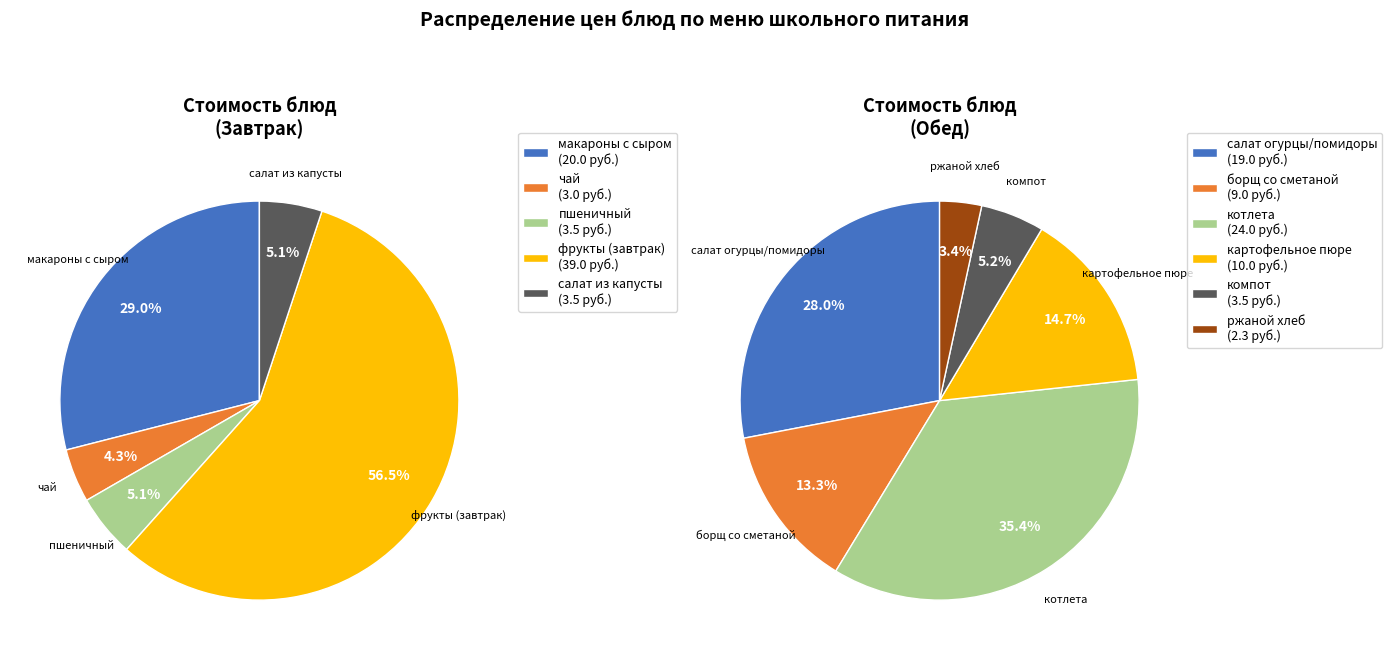

What is the largest slice in the pie chart?

фрукты